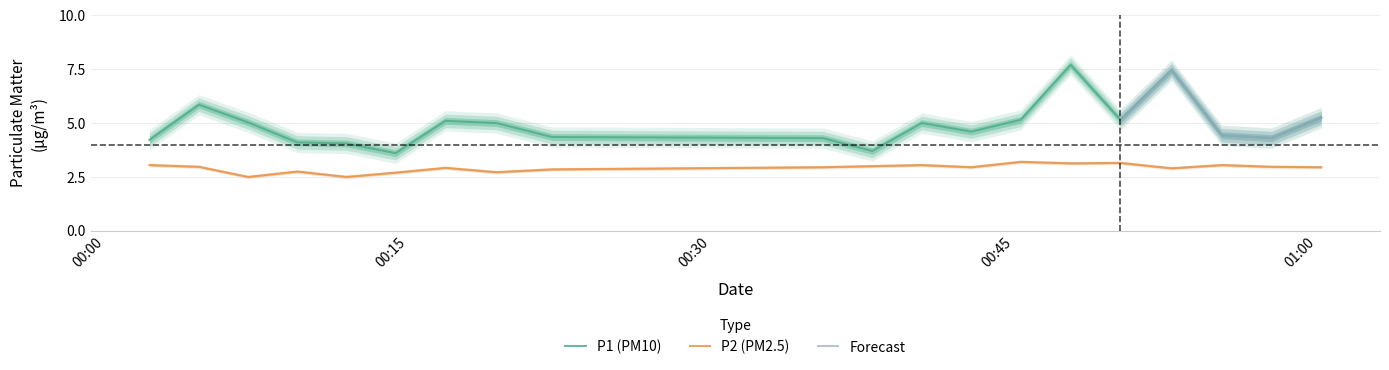

How many interior local peaks does the P1 series have?

5